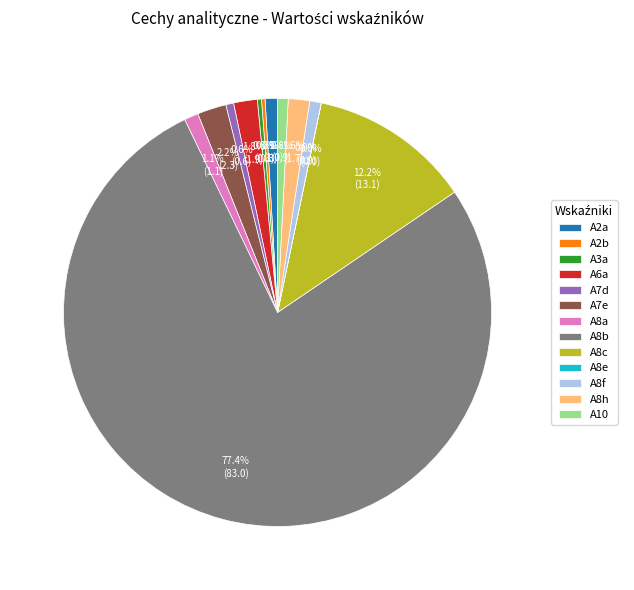

Which category accounts for the majority?

A8b